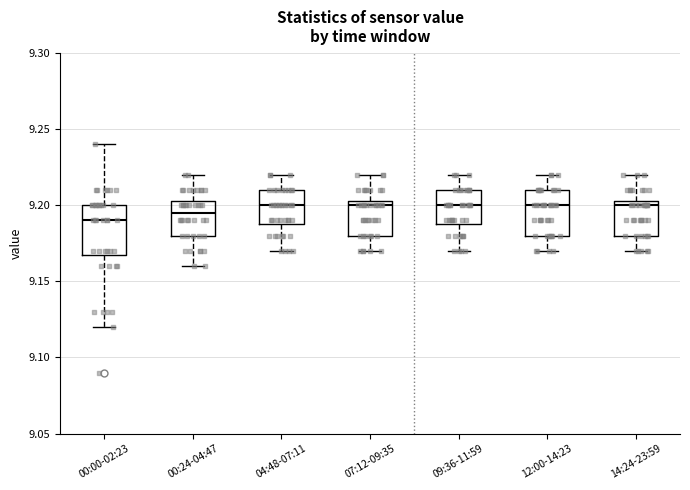

Which box's median line is the lowest?

00:00-02:23